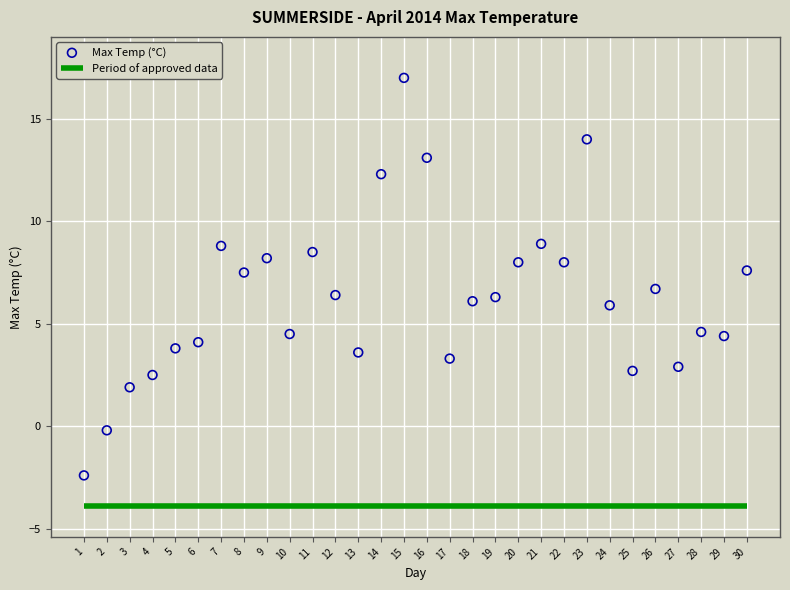

What is the range of Y values (max minus min)?

19.4